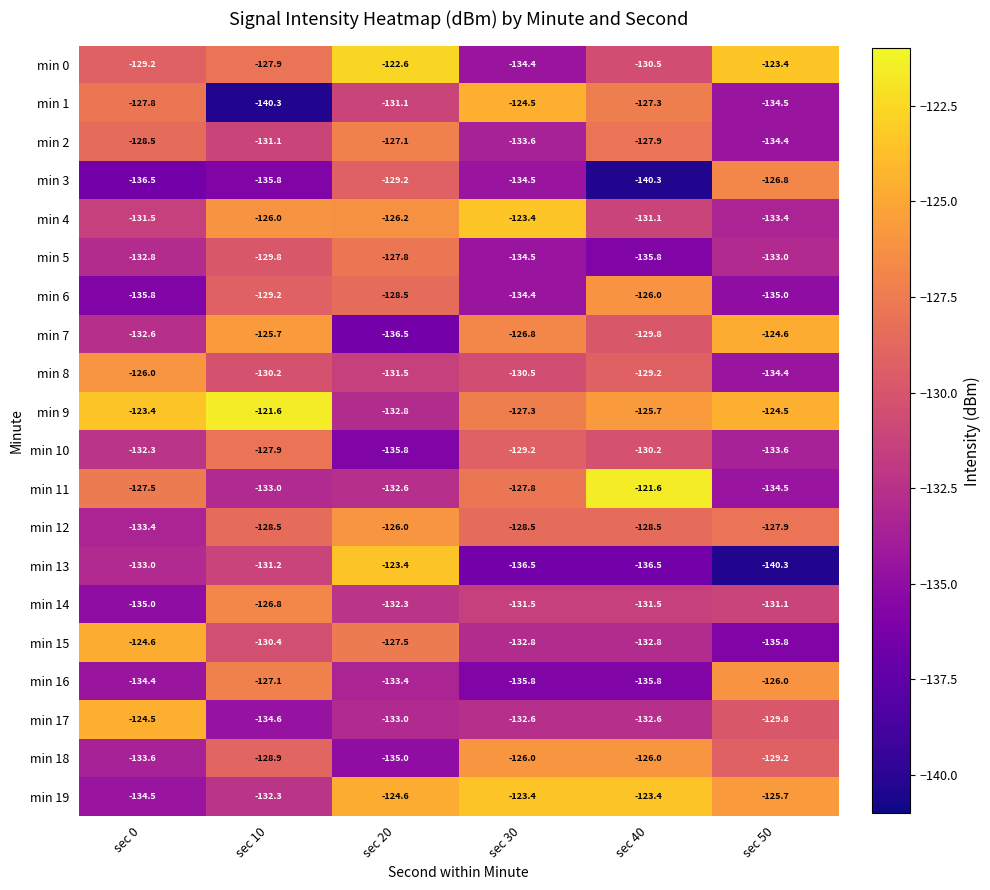

What is the difference between the min 3 values at sec 10 and sec 30?

1.3